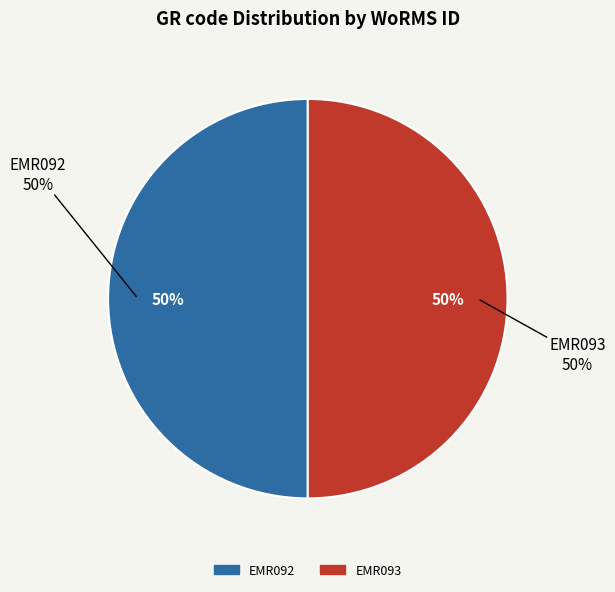

Is it true that EMR092 is 50% of the pie?

True